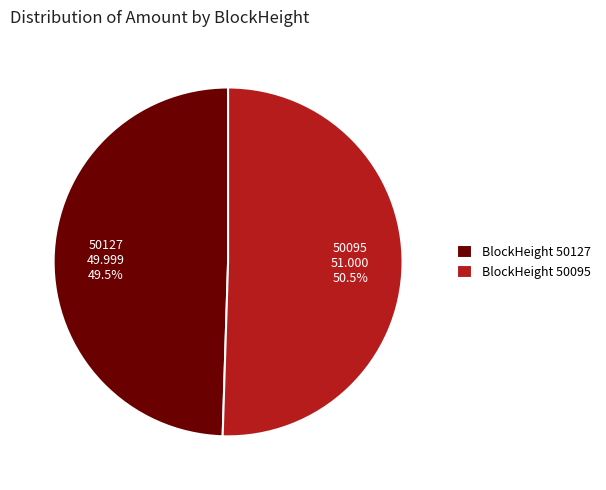

Which category accounts for the majority?

BlockHeight 50095